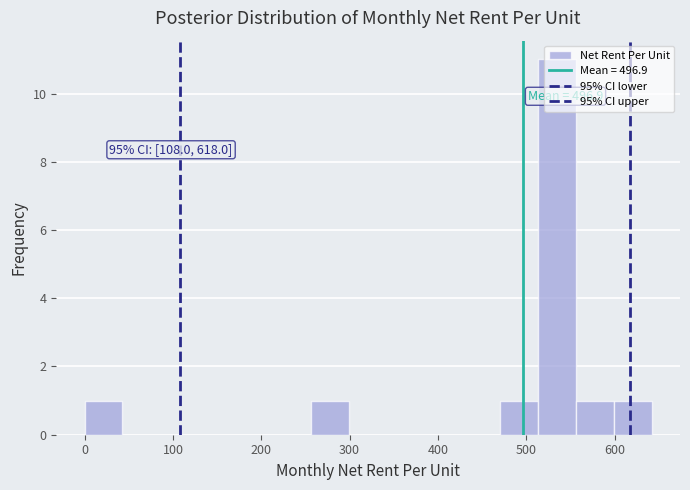

Which range on the x-axis has the tallest bar?

510 to 560